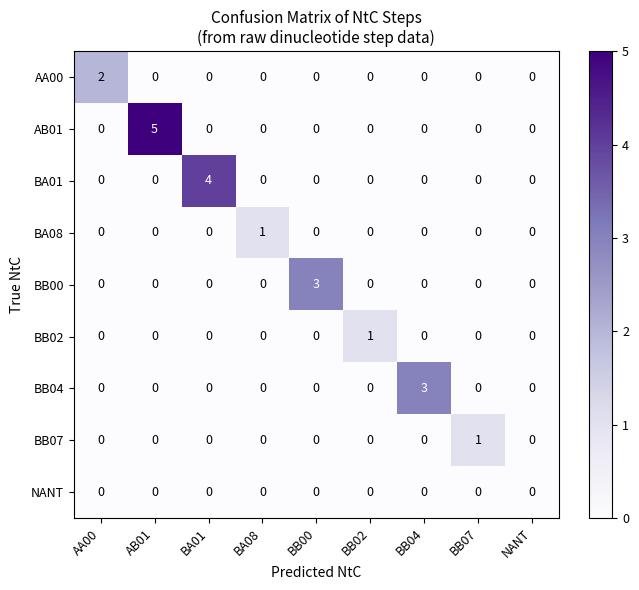

What is the highest value of the AB01 series?

5